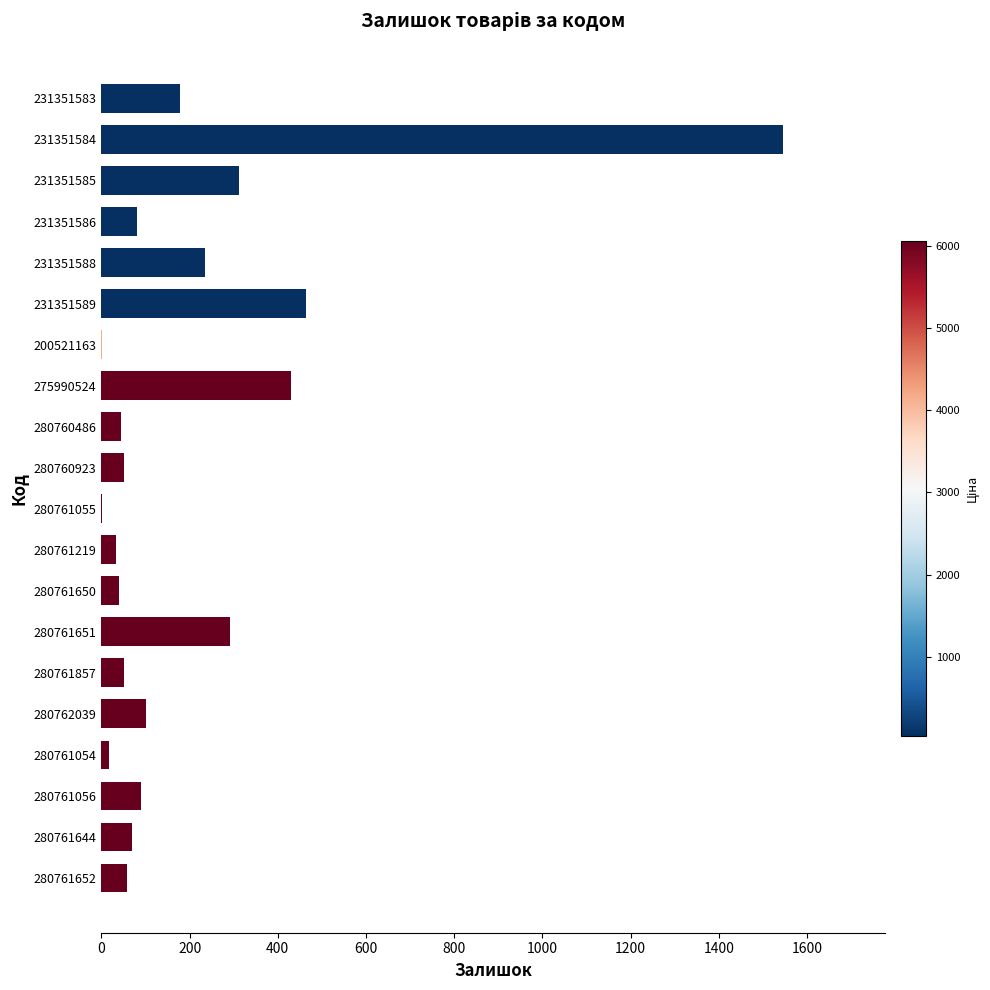

Which has a higher value, 280761650 or 231351583?

231351583